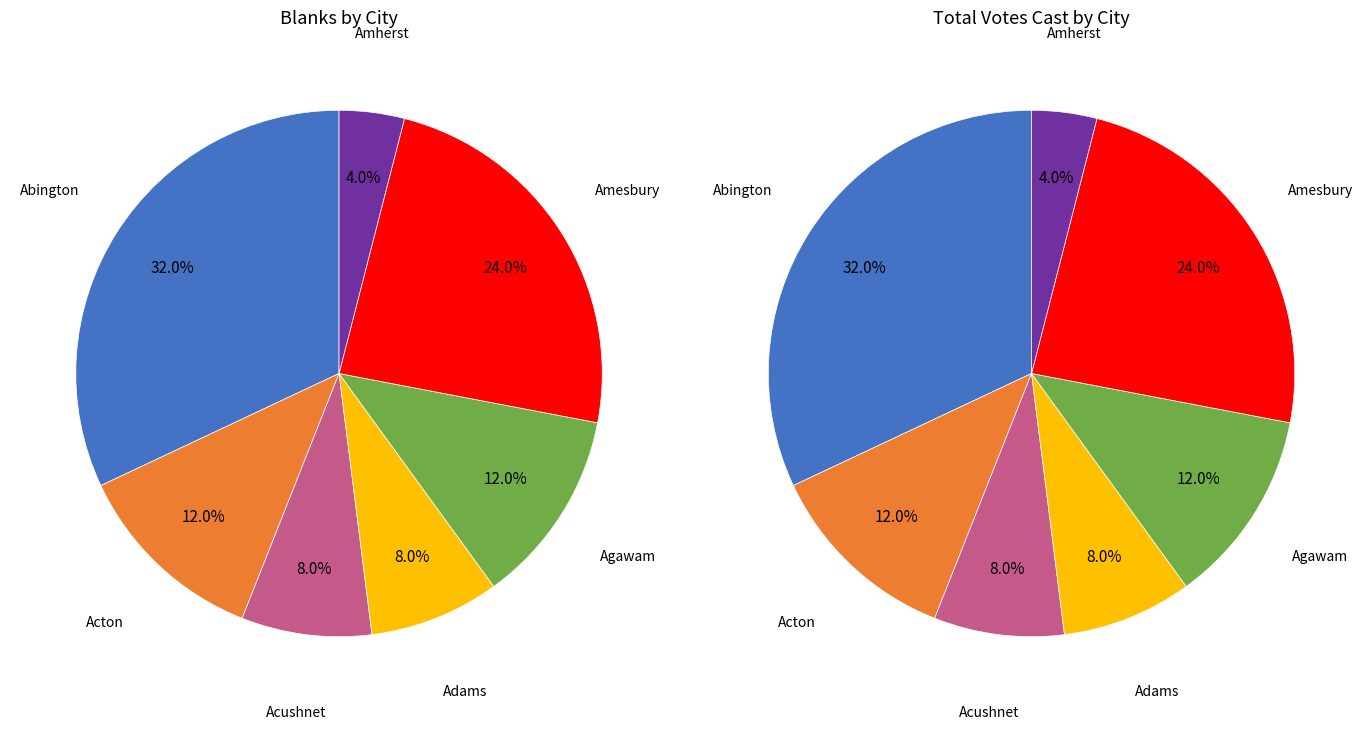

Is there any slice that represents more than half of the pie?

No